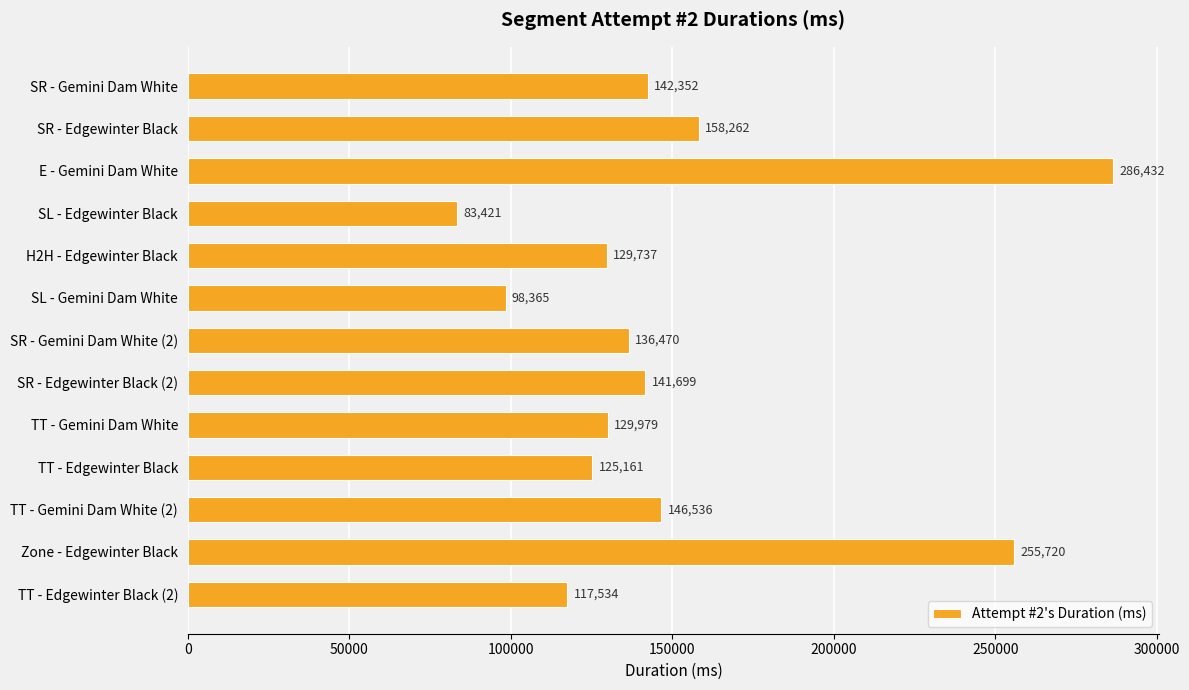

What is the change in value from SR - Edgewinter Black to TT - Gemini Dam White (2)?

-11726